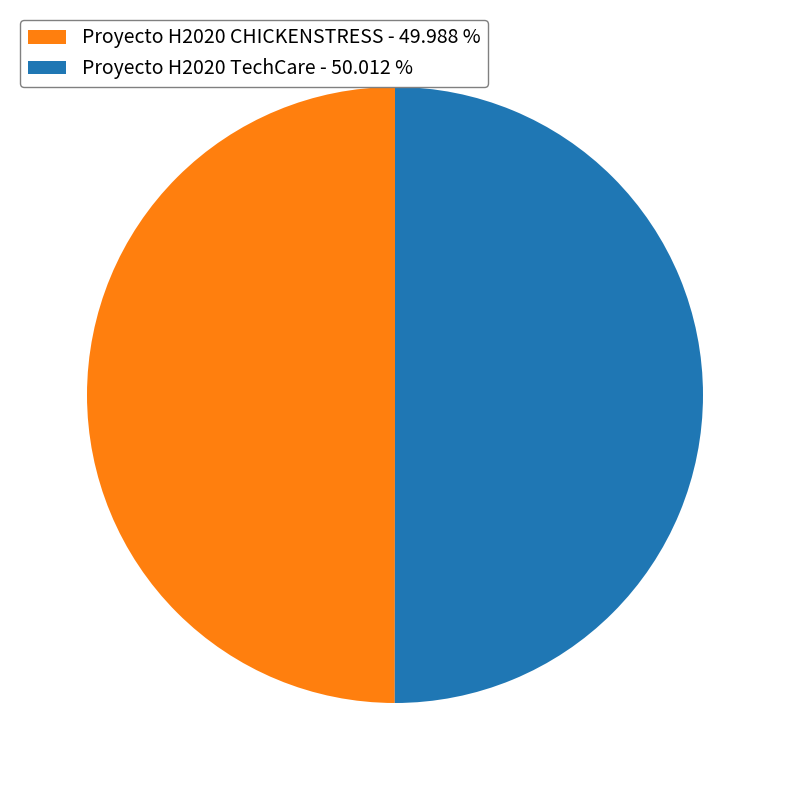

Count the number of slices in the pie.

2